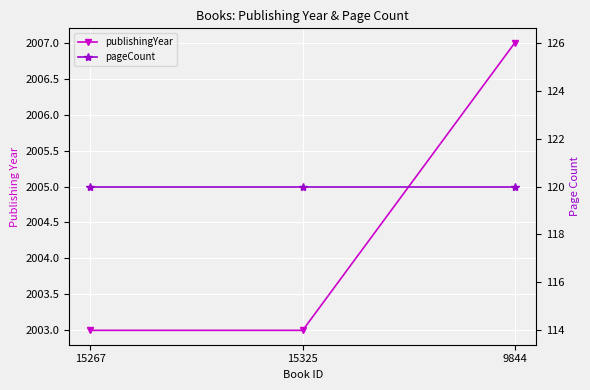

At which label does pageCount reach its minimum?

15267